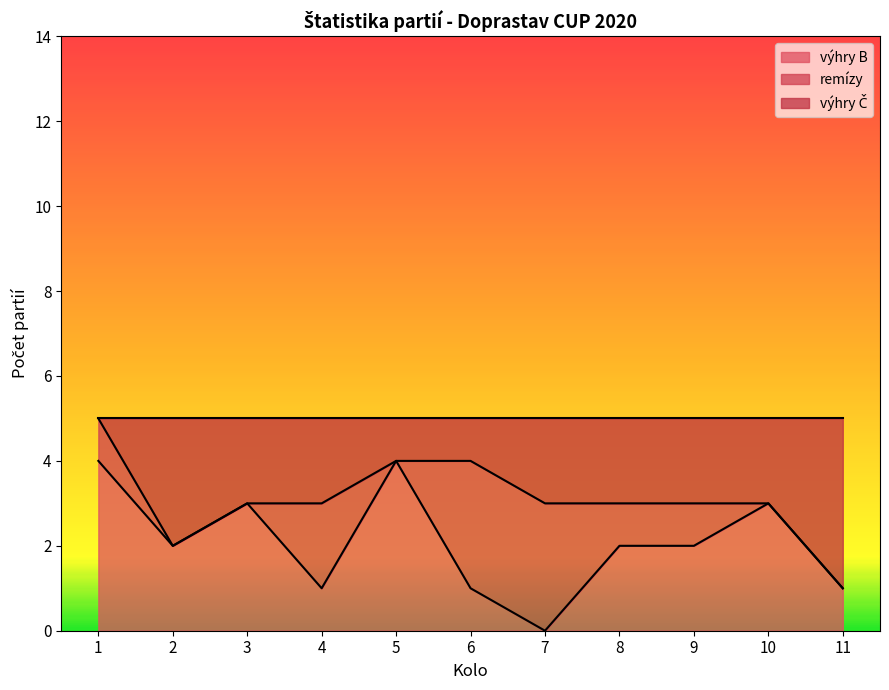

Which series changed the most between 8 and 11?

výhry Č